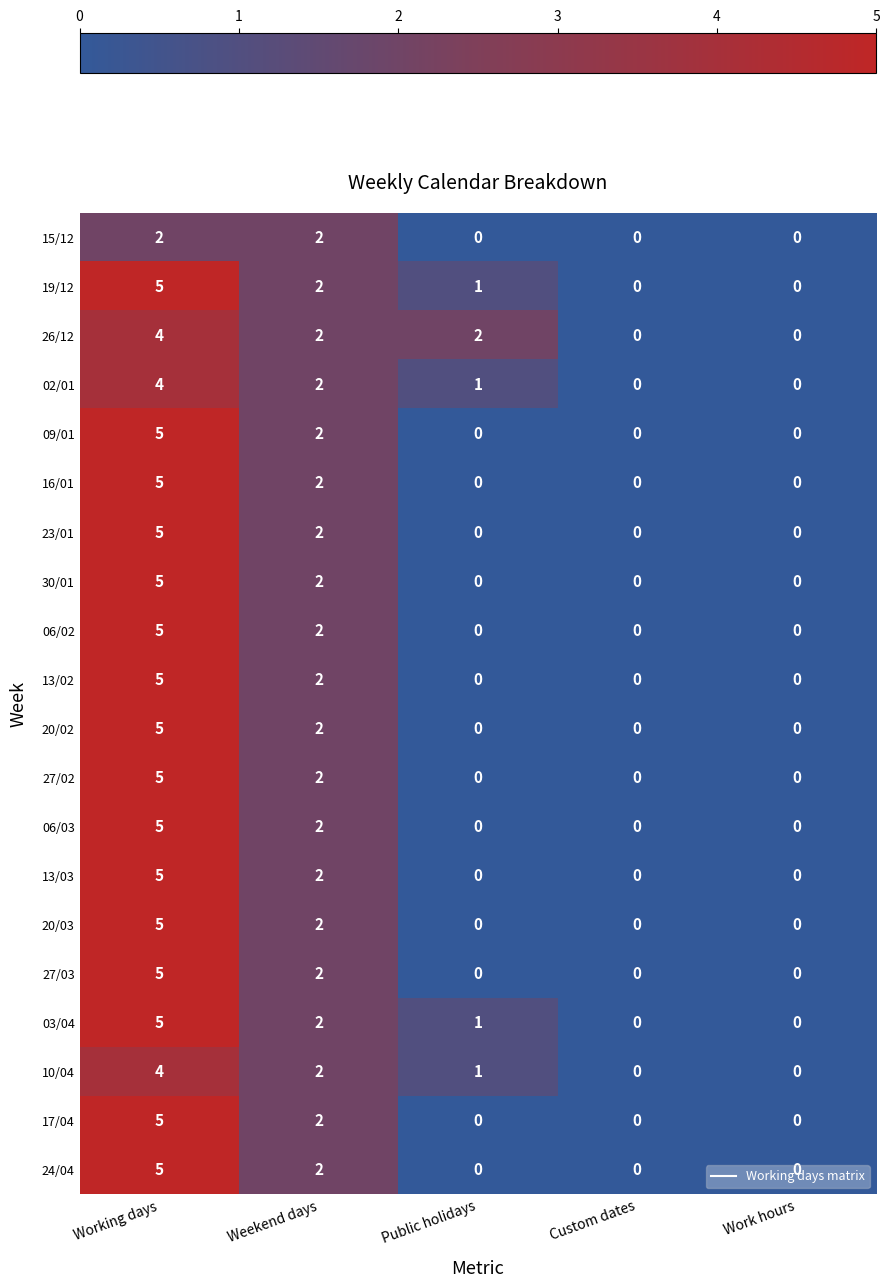

The value of 24/04 at Work hours is 0. True or false?

True